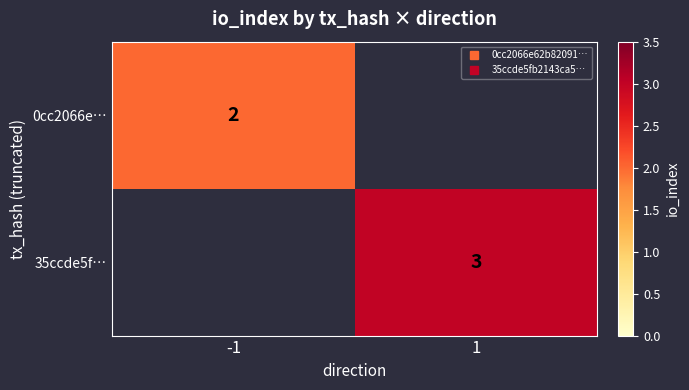

At how many categories does at least one series exceed 2?

1